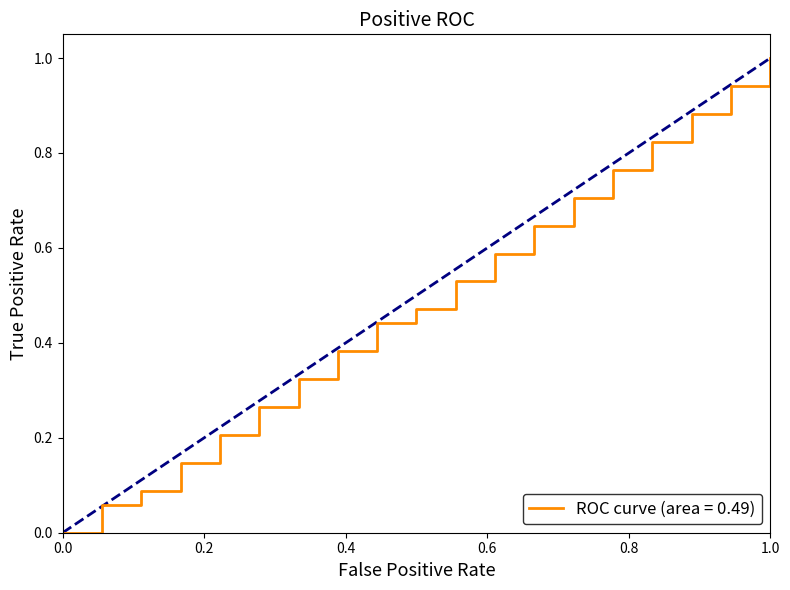

What is the greatest value displayed?

1.0